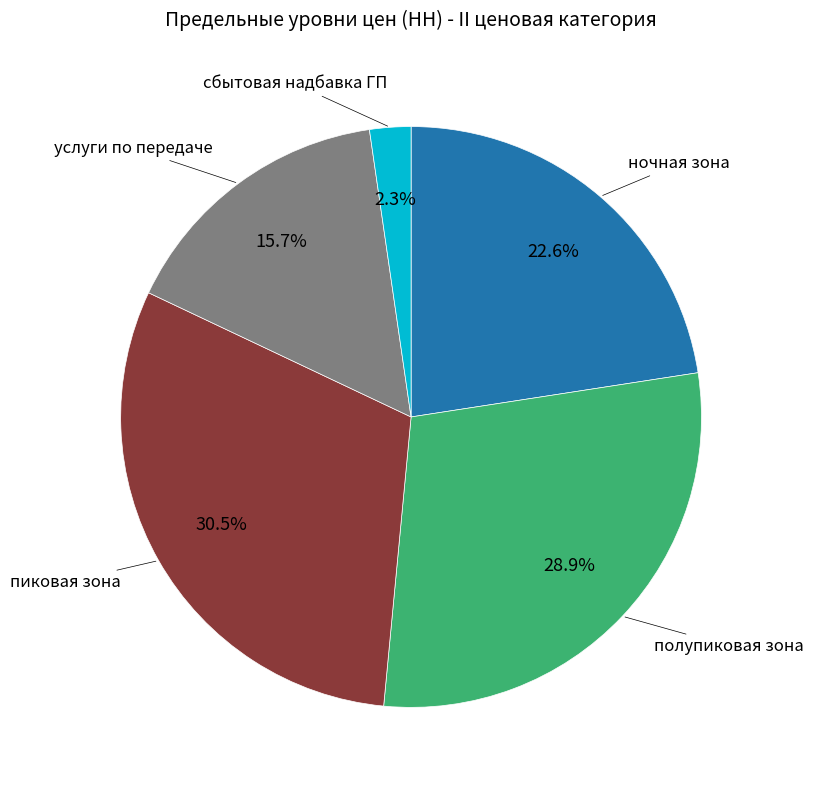

Does any single category account for the majority?

No